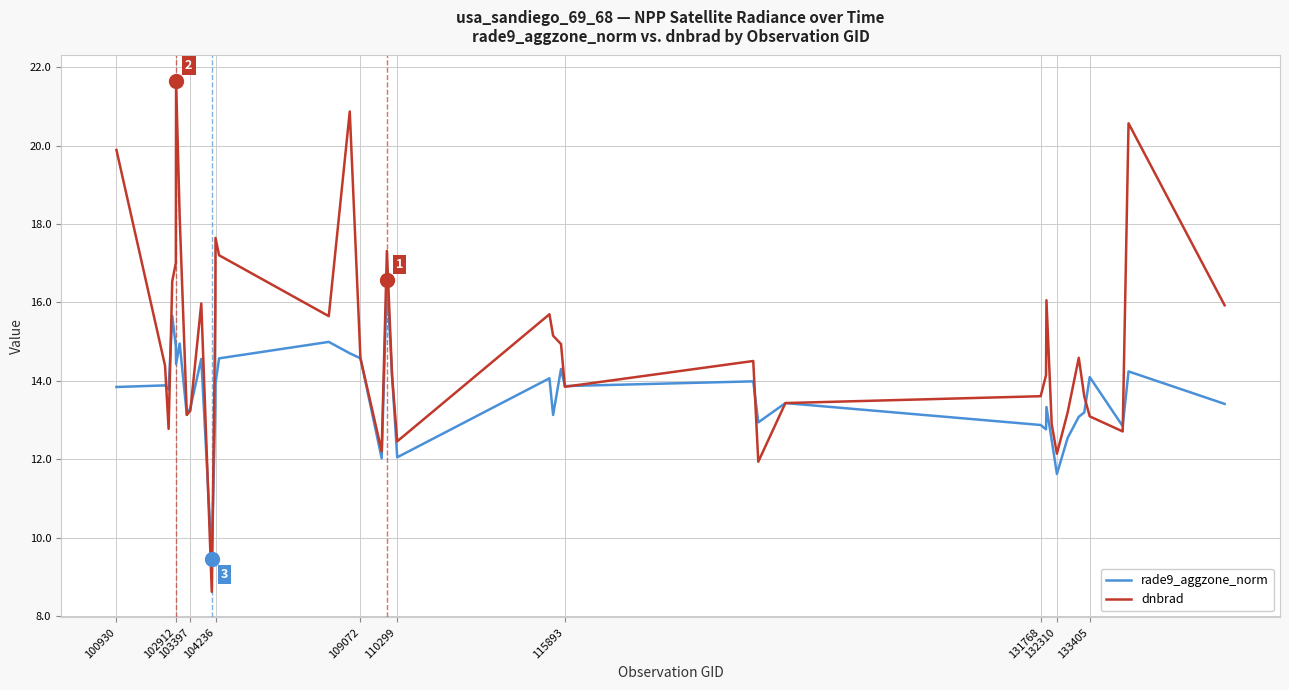

List the series in order of their overall mean, highest first.

dnbrad, rade9_aggzone_norm